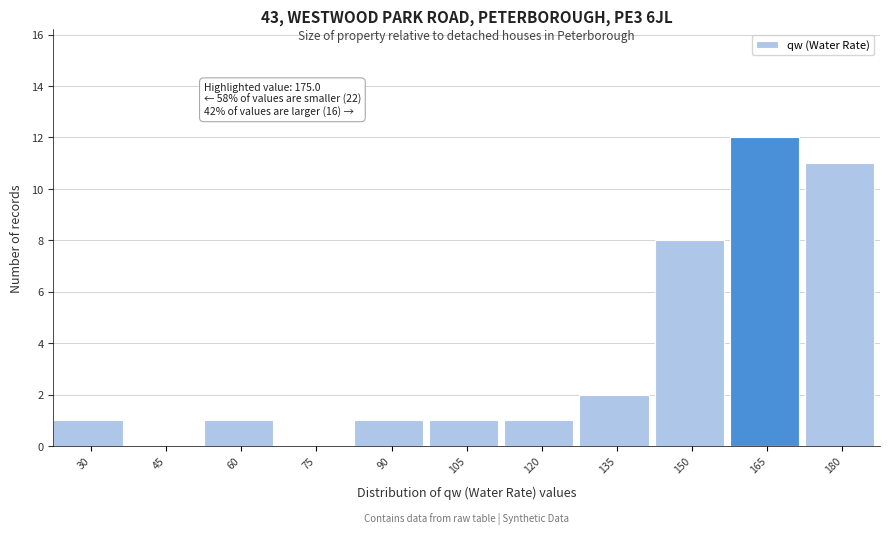

Reading left to right, transcribe all the data shown in this chart.

30=1	45=0	60=1	75=0	90=1	105=1	120=1	135=2	150=8	165=12	180=11